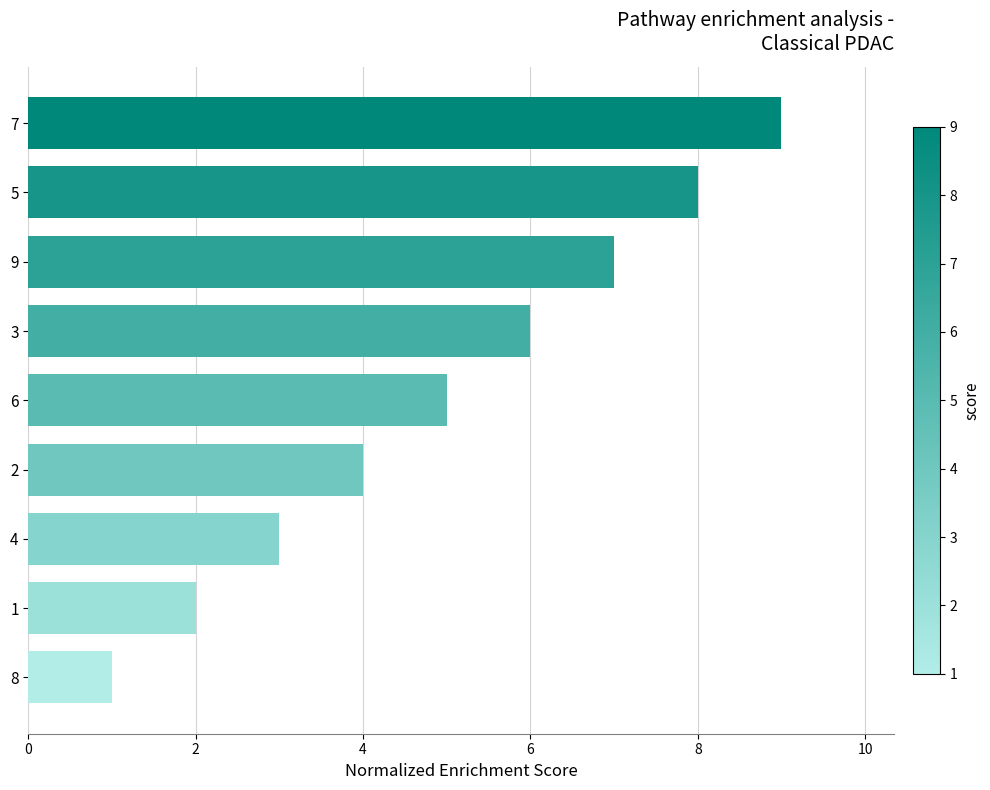

Does the chart contain any negative values?

No